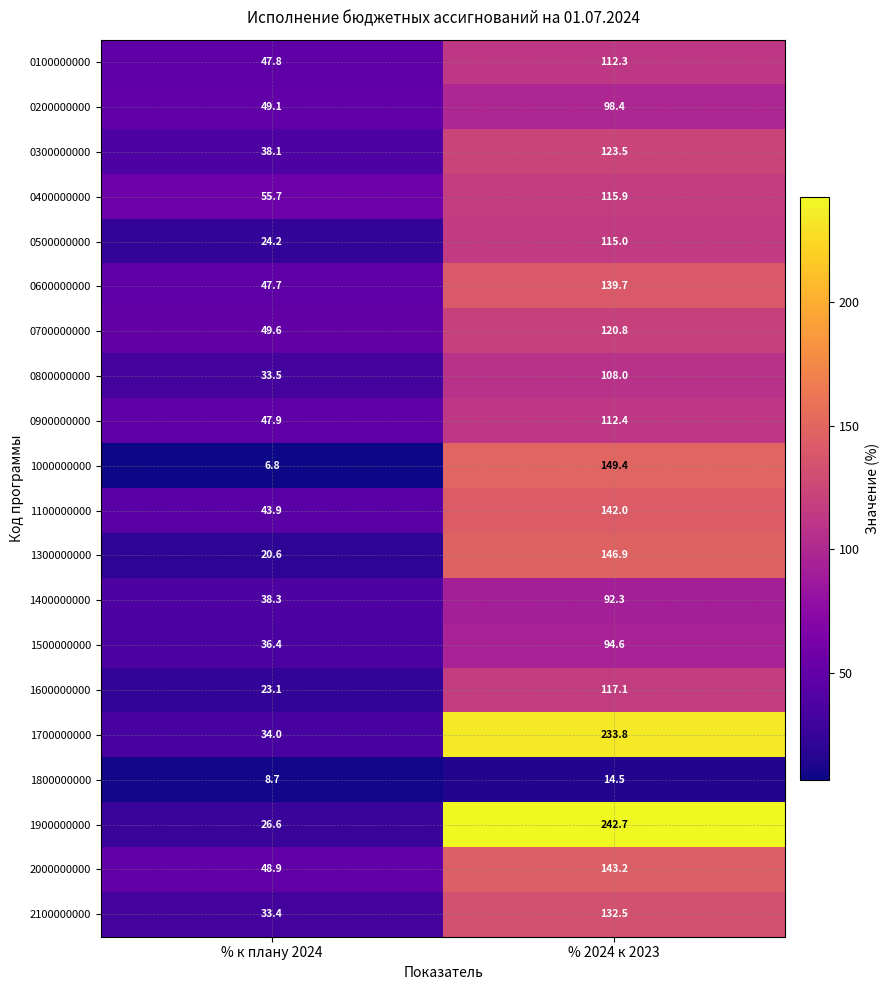

The 1300000000 series shows 55.7 at % 2024 к 2023. True or false?

False